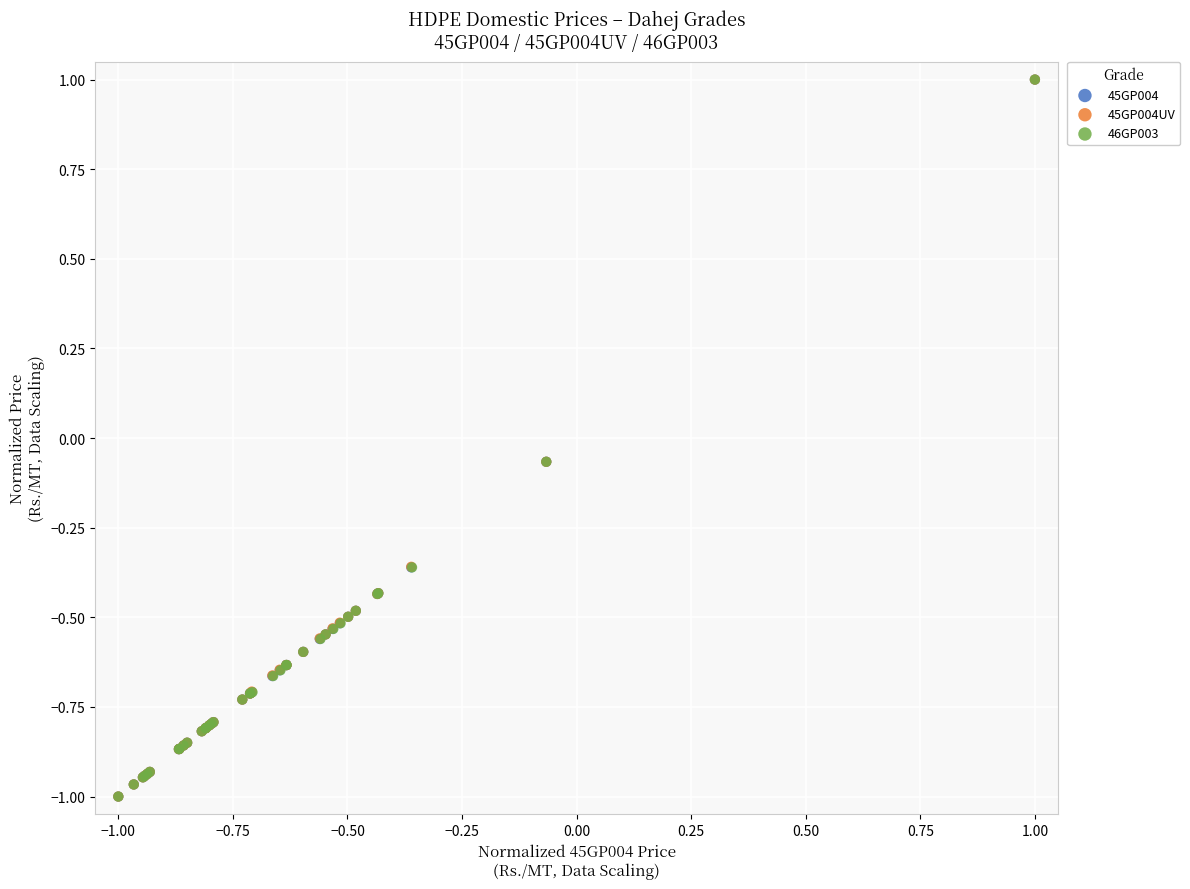

What are all the series names shown in the legend?

45GP004, 45GP004UV, 46GP003